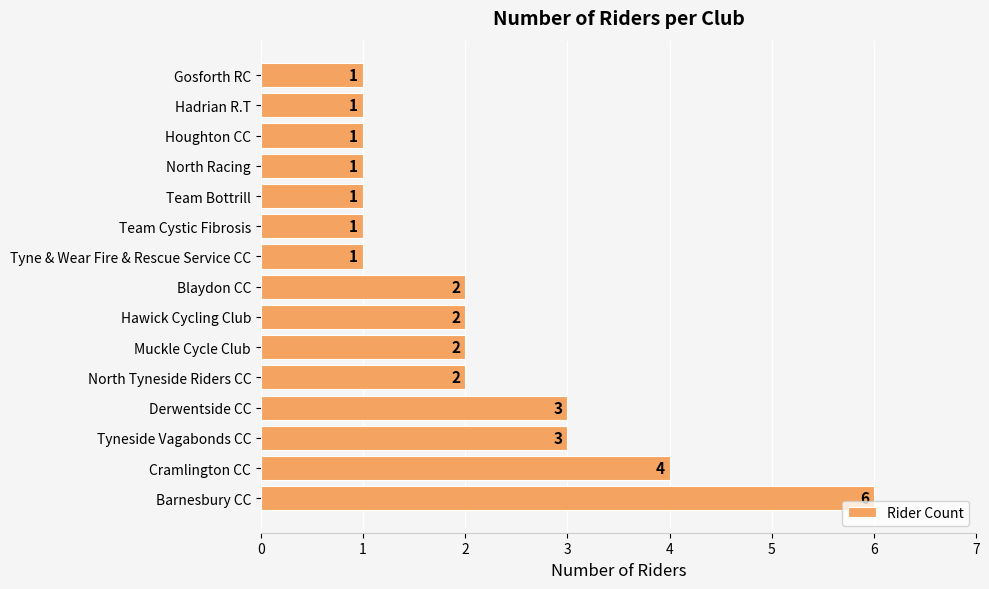

Reading bottom to top, extract all data points from this chart.

Barnesbury CC=6	Cramlington CC=4	Tyneside Vagabonds CC=3	Derwentside CC=3	North Tyneside Riders CC=2	Muckle Cycle Club=2	Hawick Cycling Club=2	Blaydon CC=2	Tyne & Wear Fire & Rescue Service CC=1	Team Cystic Fibrosis=1	Team Bottrill=1	North Racing=1	Houghton CC=1	Hadrian R.T=1	Gosforth RC=1